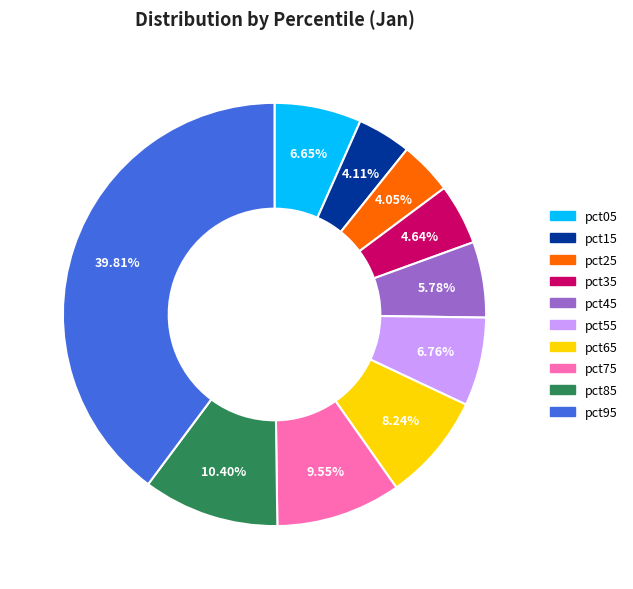

Between pct65 and pct15, which is larger?

pct65